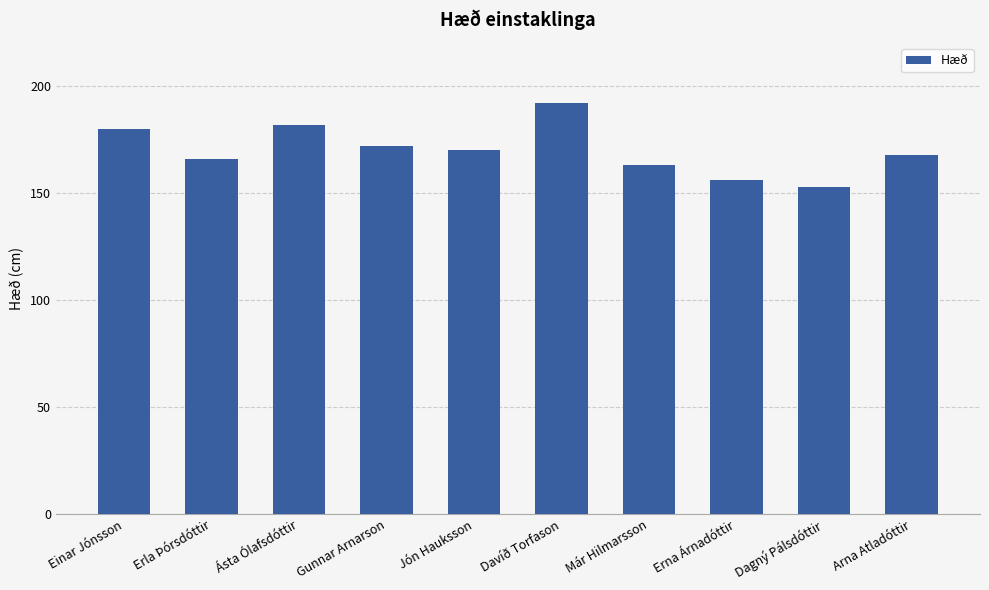

What is the label of the 4th bar from the right?

Már Hilmarsson